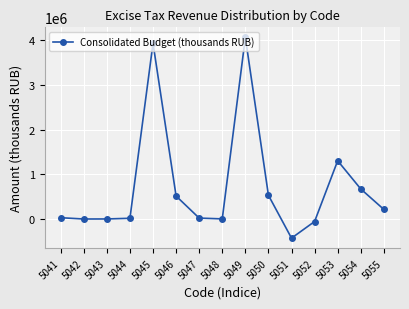

True or false: there are more than 1 points higher than both neighbors.

True